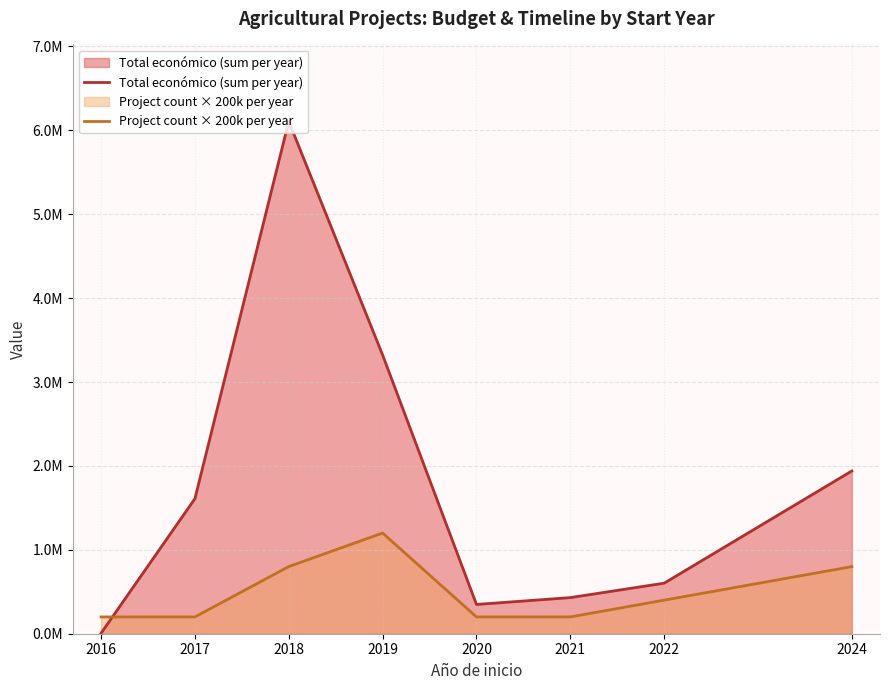

How many interior local peaks does the Total económico (sum per year) series have?

1